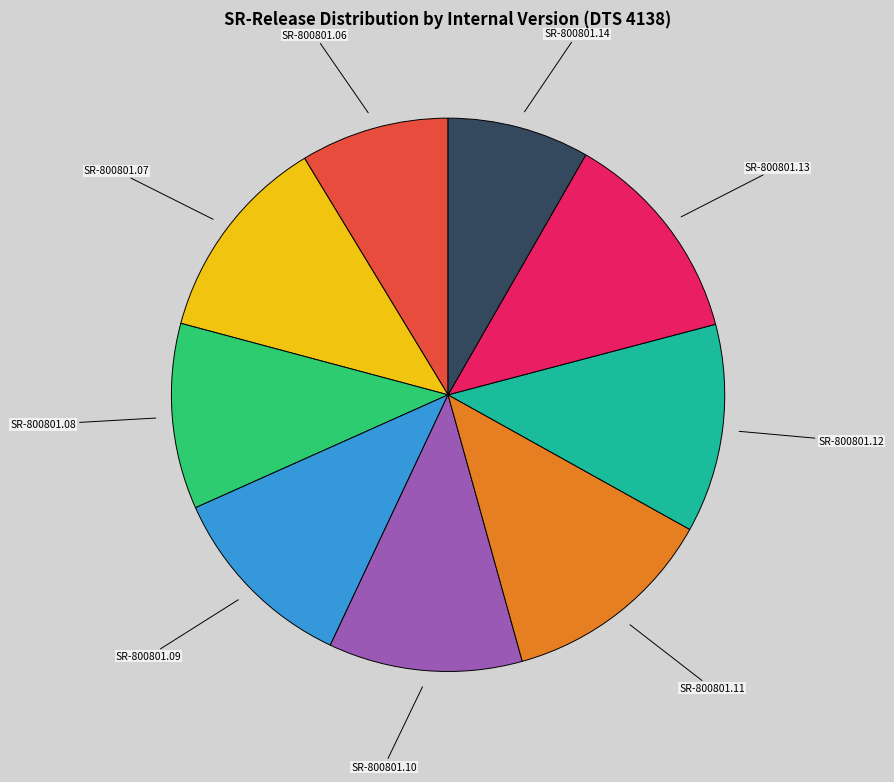

Is there any slice that represents more than half of the pie?

No